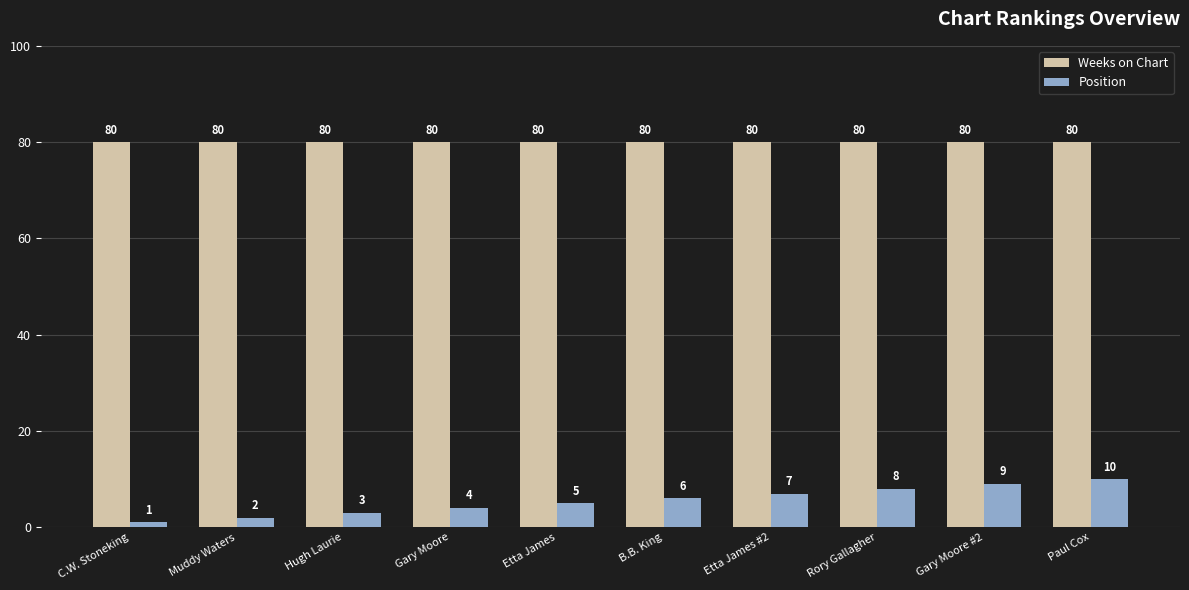

Reading right to left, extract all data points from this chart.

Weeks on Chart: 80	80	80	80	80	80	80	80	80	80
Position: 10	9	8	7	6	5	4	3	2	1